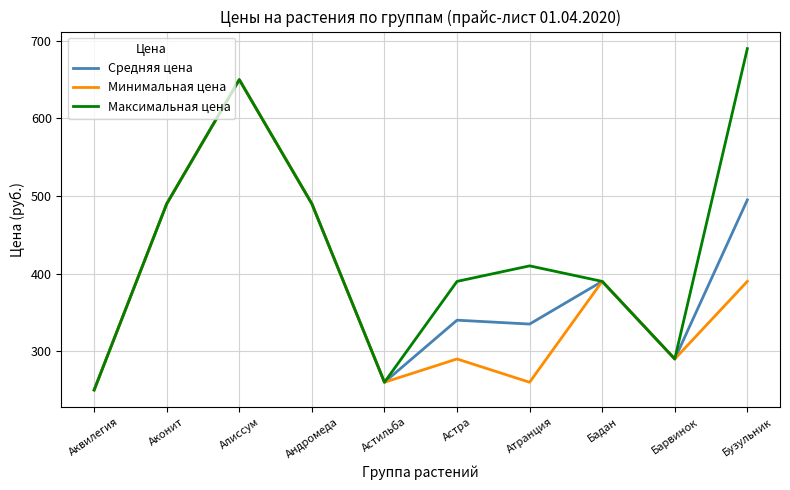

Which series has the widest spread of values?

Максимальная цена